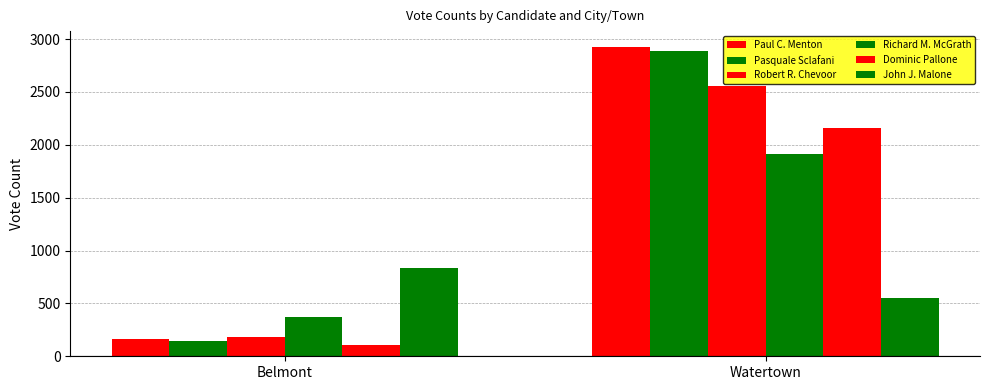

What is the minimum value for Robert R. Chevoor?

186